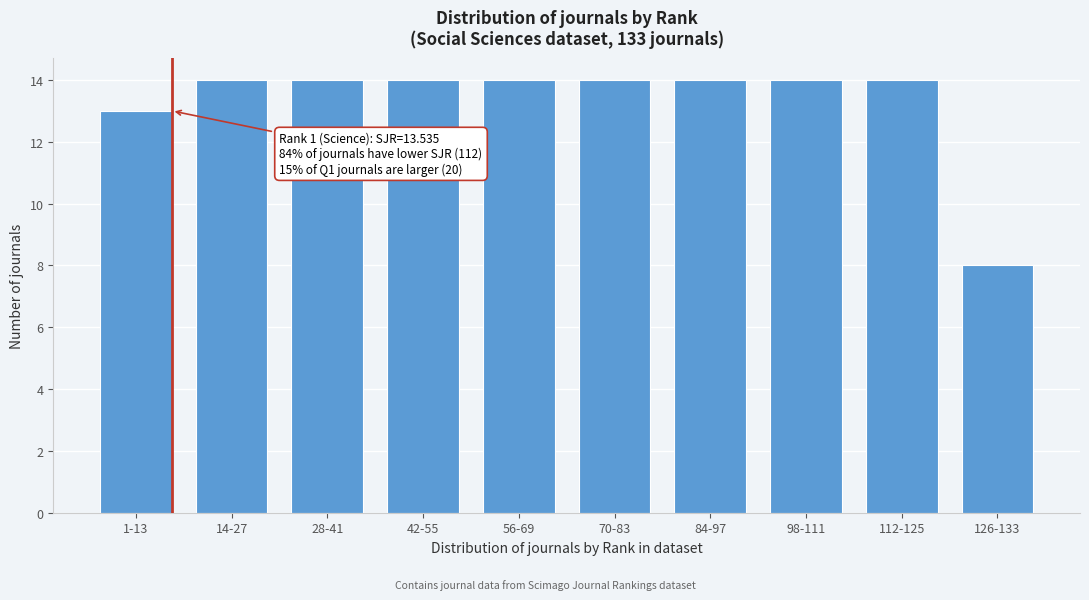

Reading left to right, what are all the values shown in this chart?

1-13=13	14-27=14	28-41=14	42-55=14	56-69=14	70-83=14	84-97=14	98-111=14	112-125=14	126-133=8